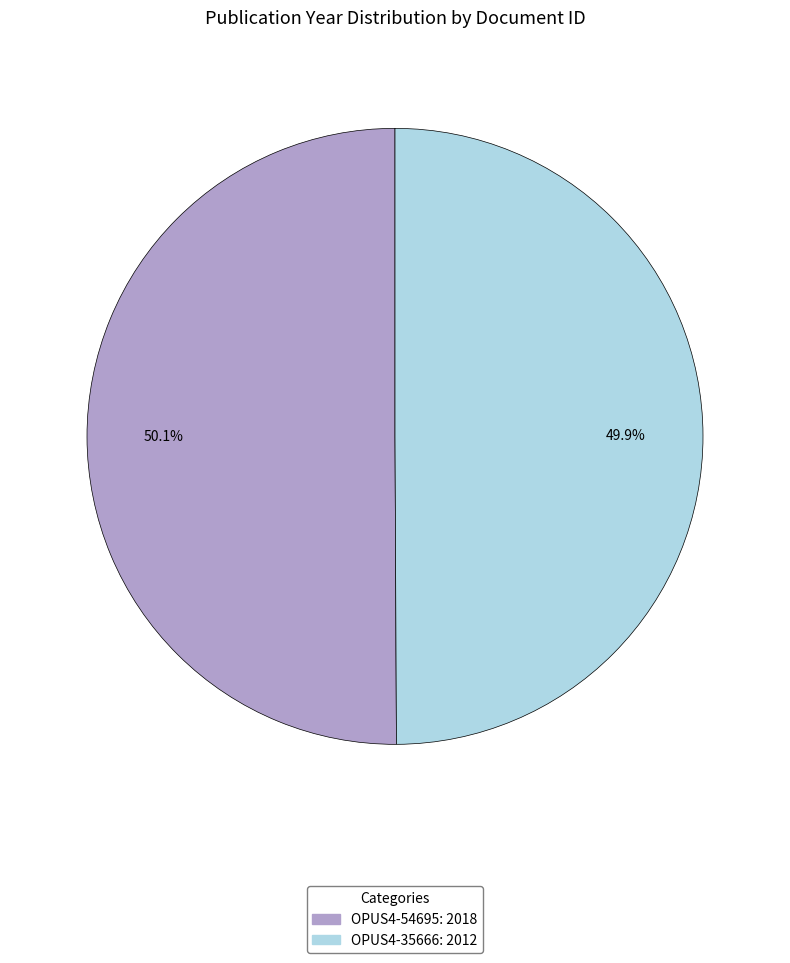

Combined, what portion of the pie is OPUS4-54695 and OPUS4-35666?

100.0%